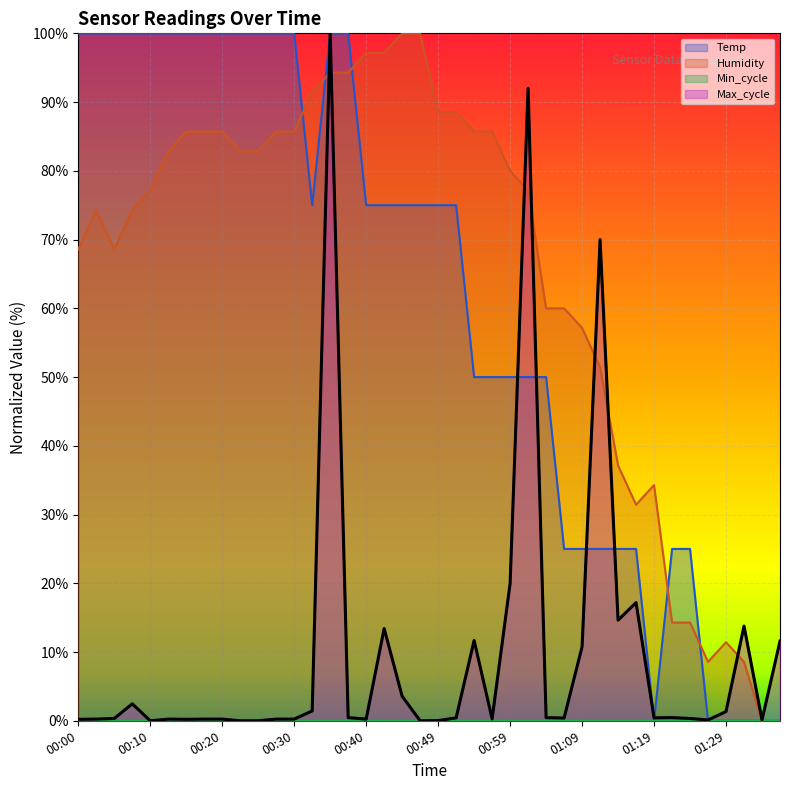

How many categories are shown in the chart?

40